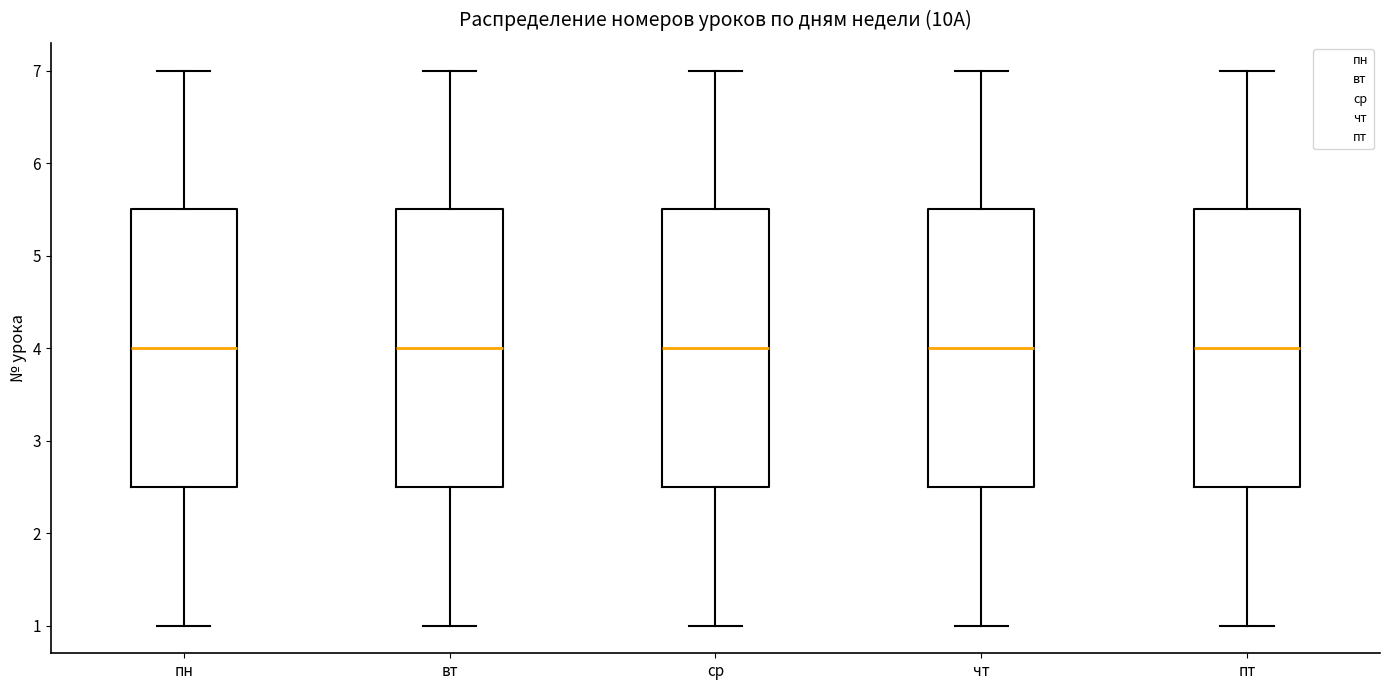

Where is the upper edge of the box for пт on the y-axis? The values are not printed on the chart, so give them approximately, as read against the axis.

5.5